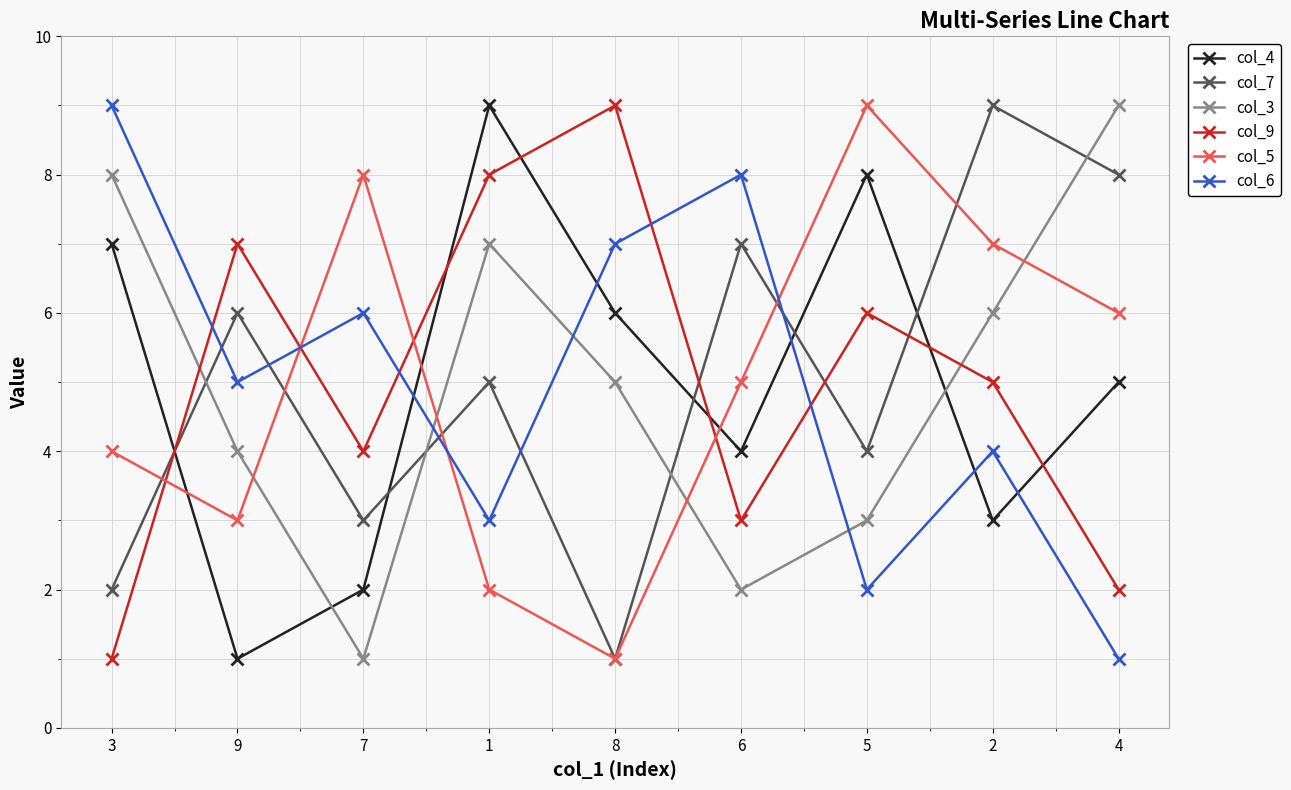

What is the approximate value of col_9 at 6?

3